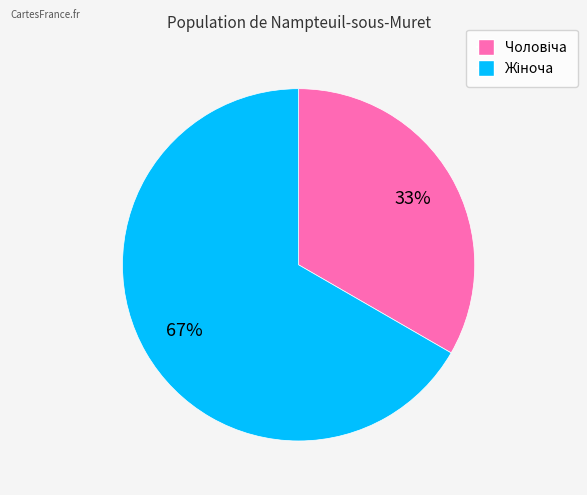

Is there any slice that represents more than half of the pie?

Yes